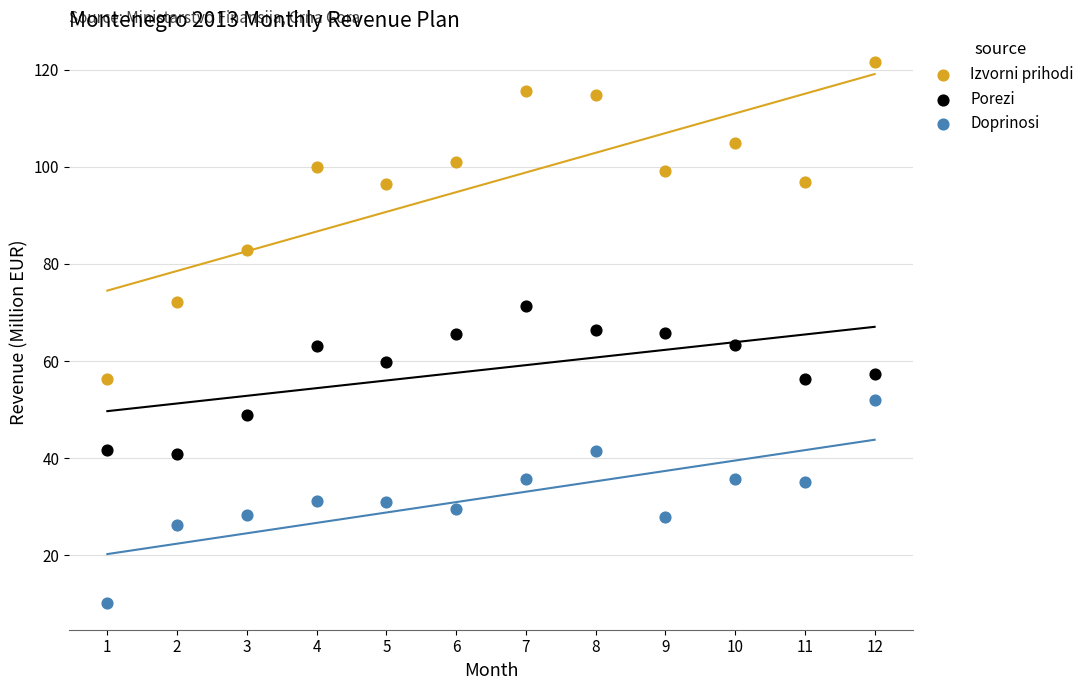

Across all data points, what is the range of Y values (max minus min)?

111.3